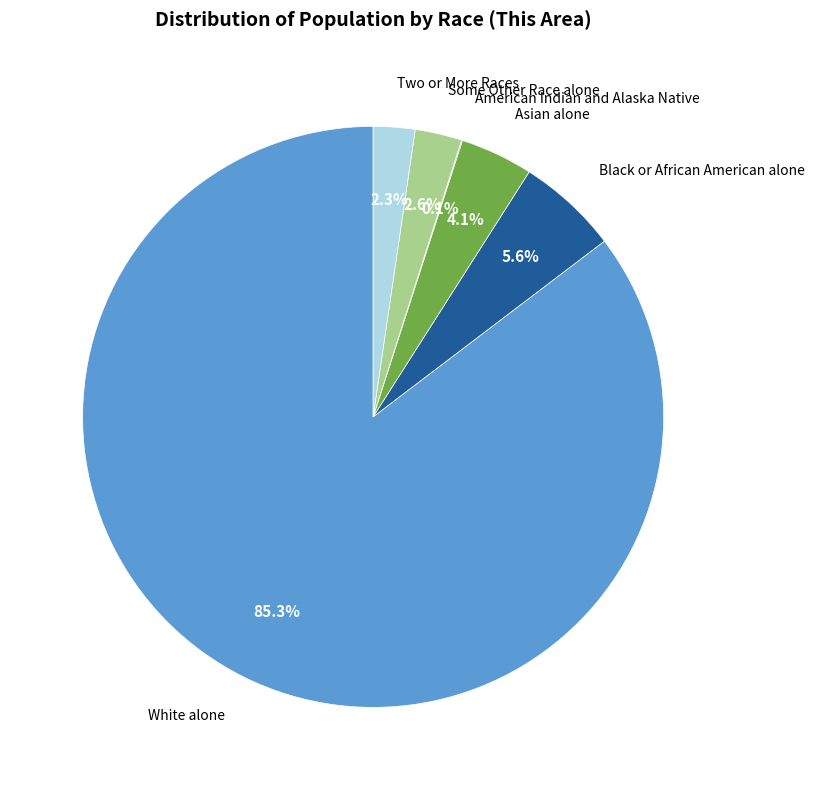

What portion of the pie excludes Black or African American alone?

94.4%